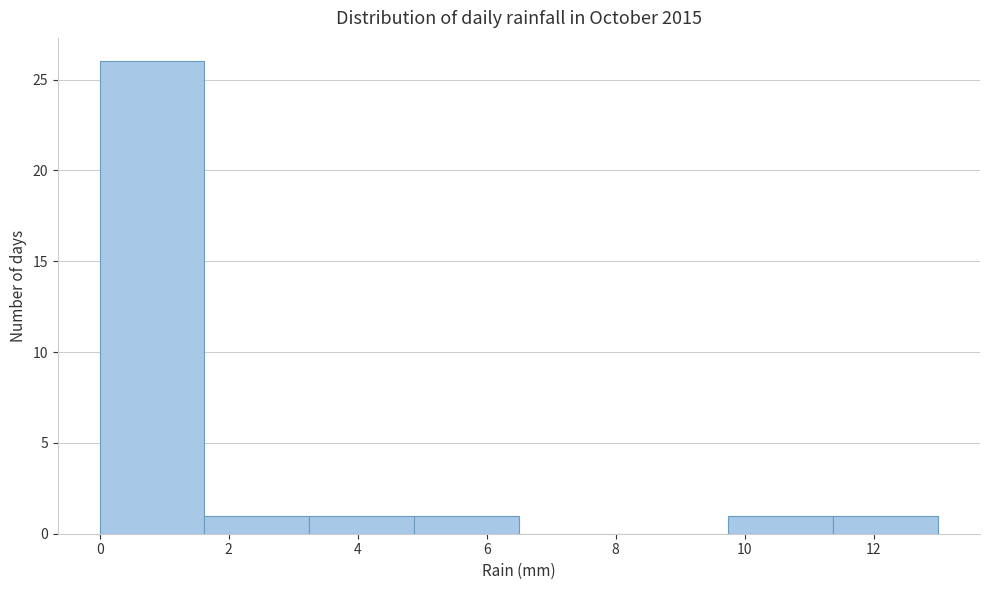

Over which range of the x-axis is the bar tallest?

0.0 to 1.6